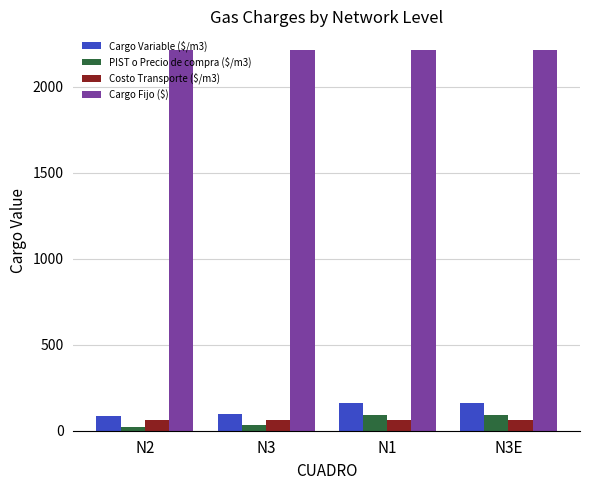

Where does the PIST o Precio de compra ($/m3) series first go above 90?

N1